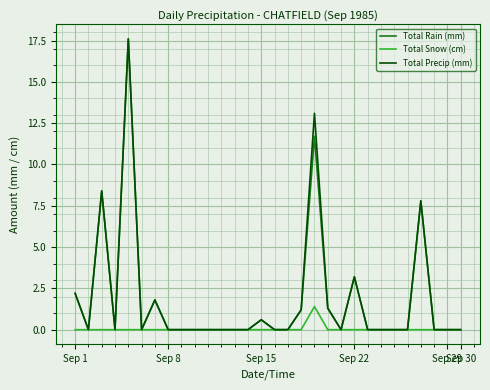

What is the highest value of the Total Precip (mm) series?

17.6